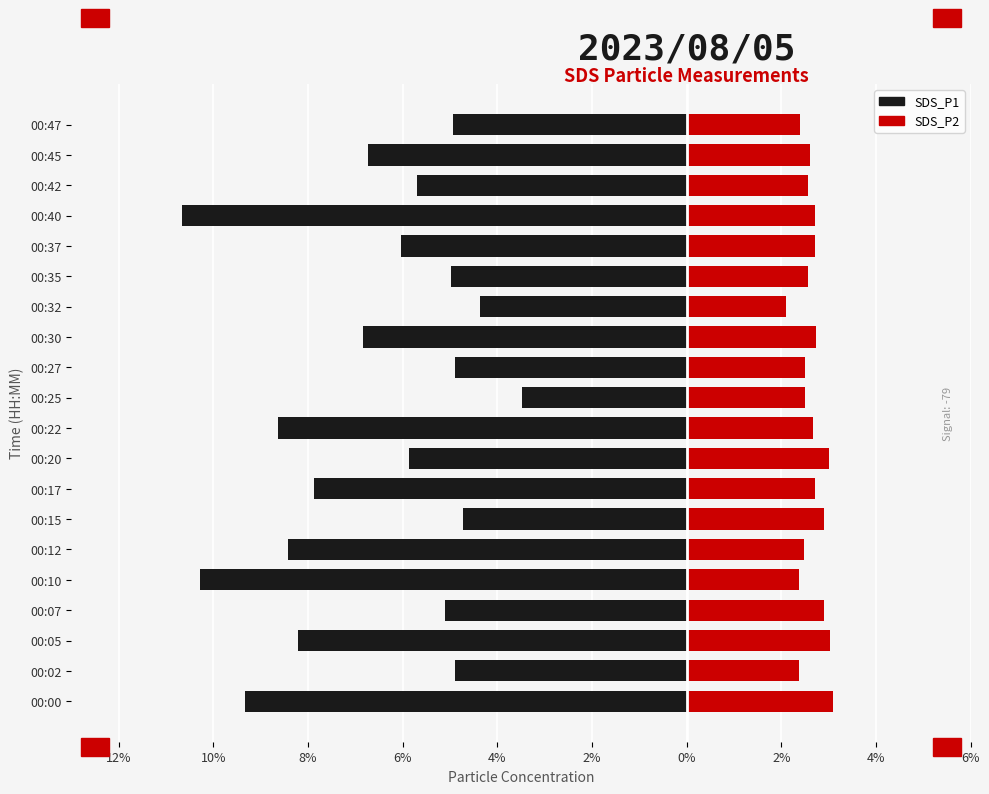

Are the bars horizontal?

Yes